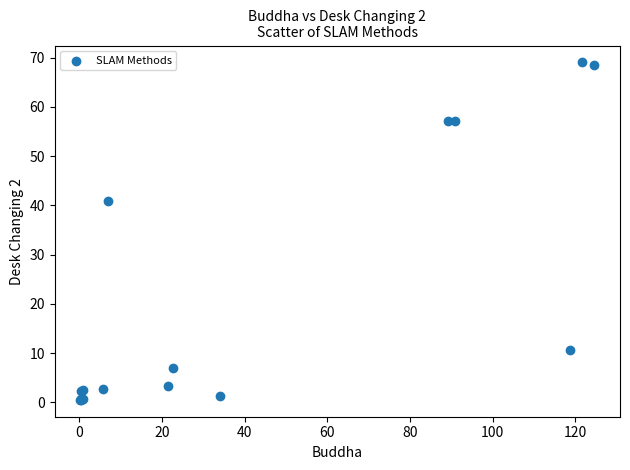

What Y value in the scatter plot is closest to 34?

41.0